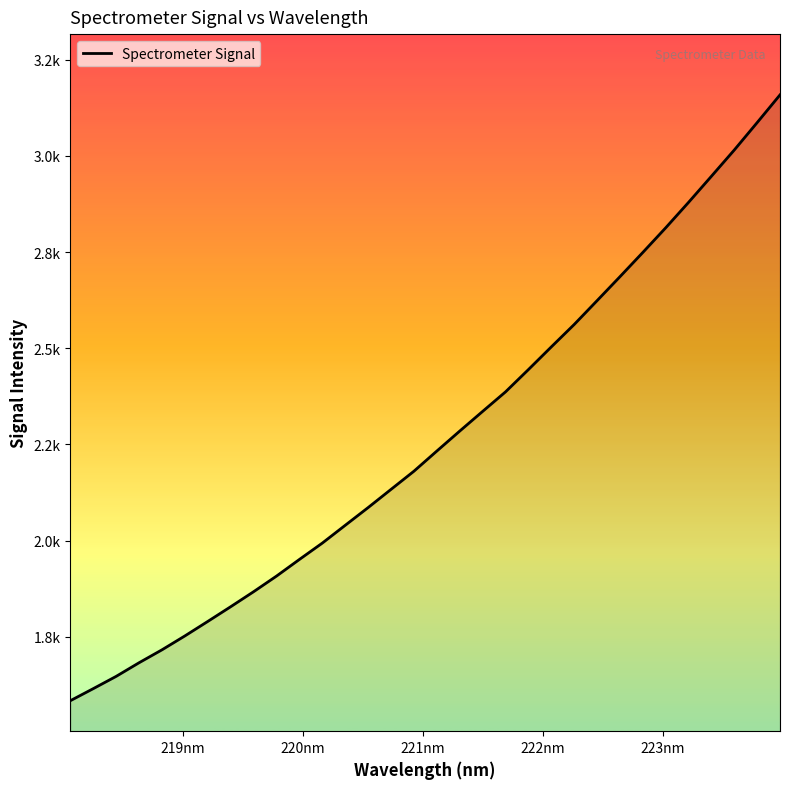

True or false: there are more than 2 points higher than both neighbors.

False